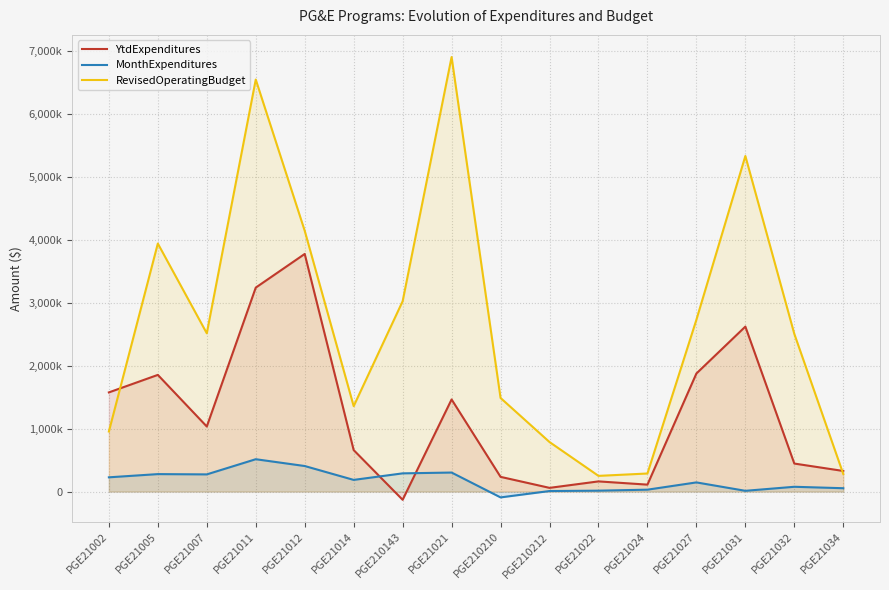

Does the chart display data point markers on the line(s)?

No